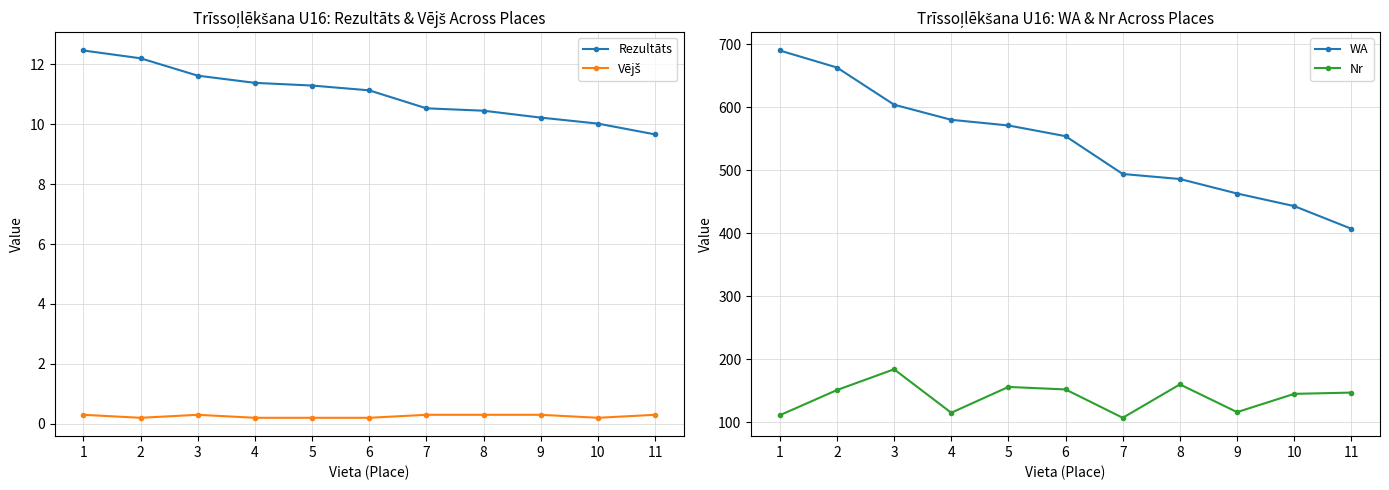

True or false: WA has a value of 571.0 at 5.

True